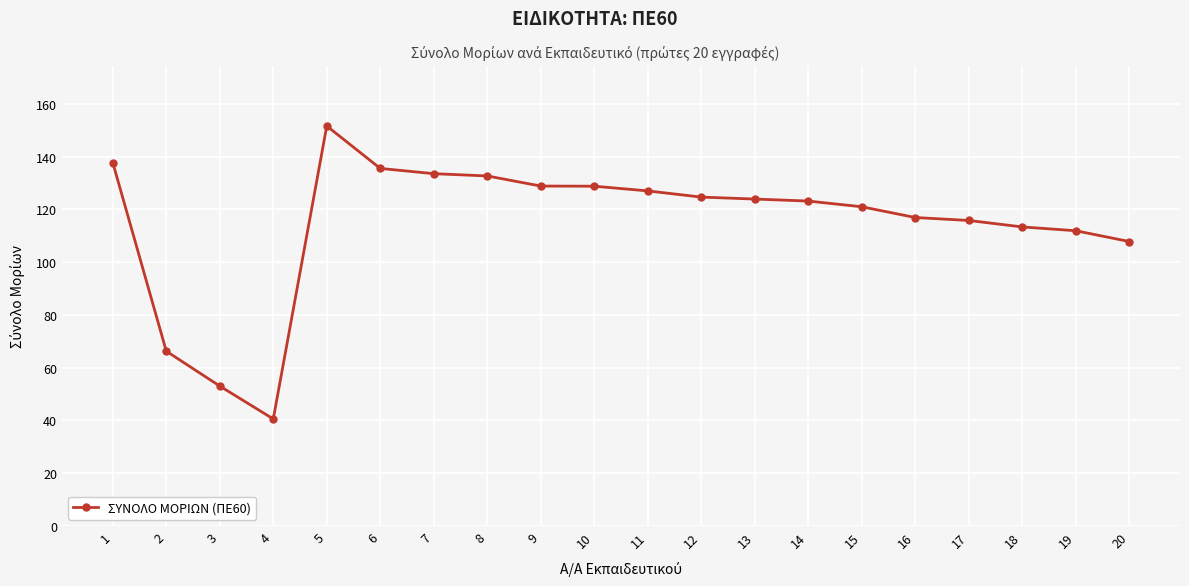

What is the ratio of the value at 3 to the value at 15?

0.4